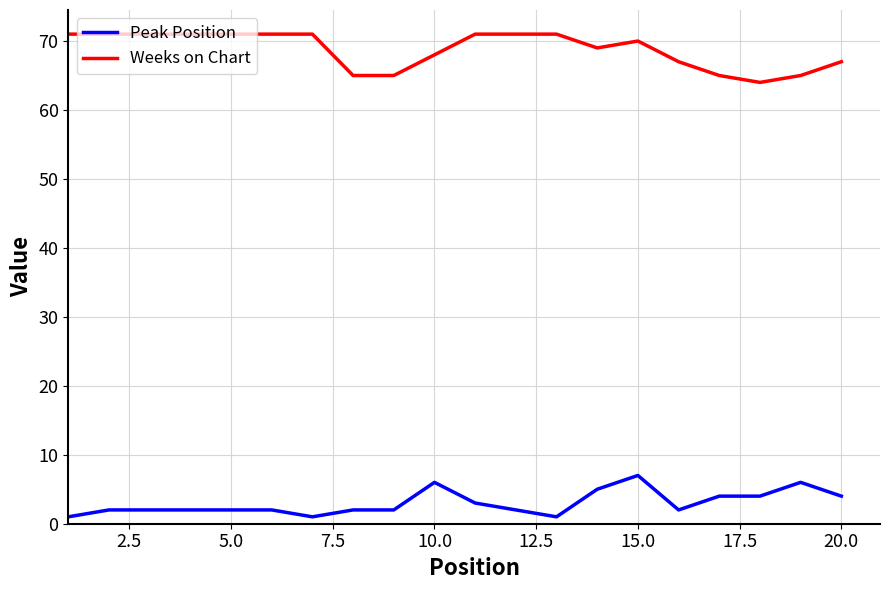

Is this an area chart (filled region under the line)?

No